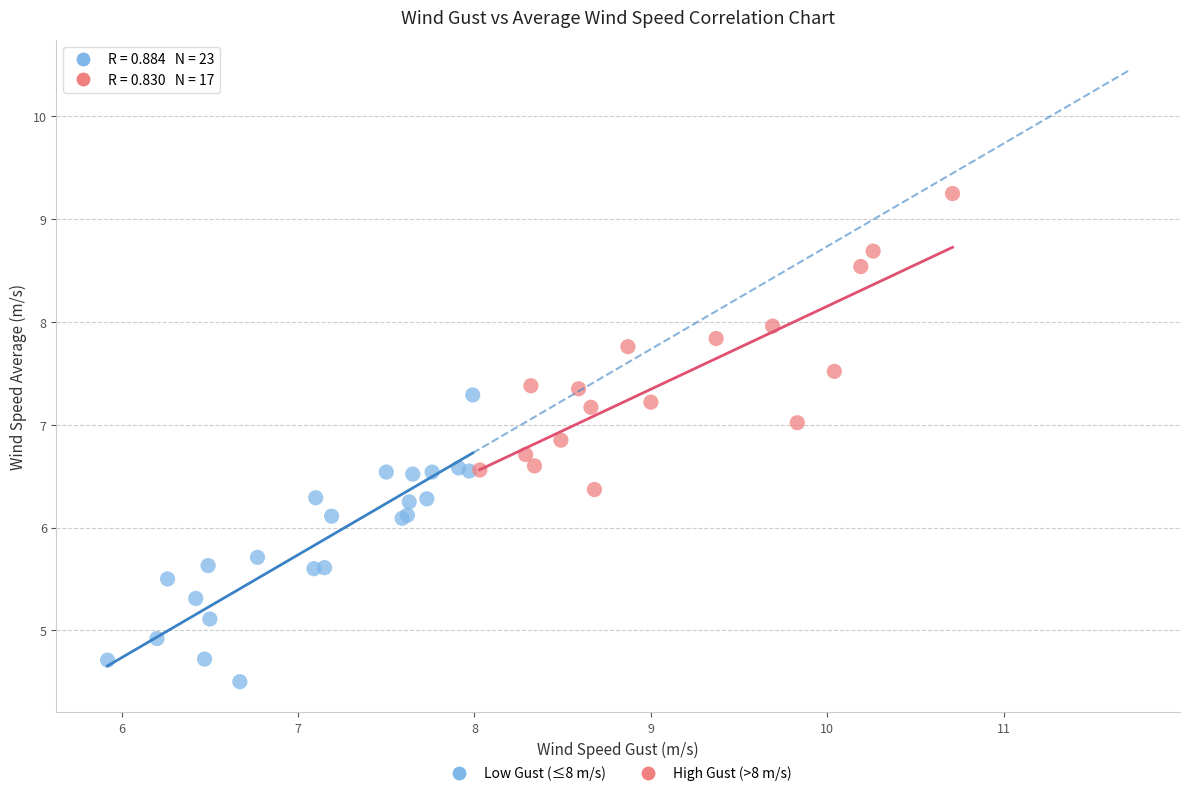

What are all the series names shown in the legend?

Low Gust (≤8 m/s), High Gust (>8 m/s)